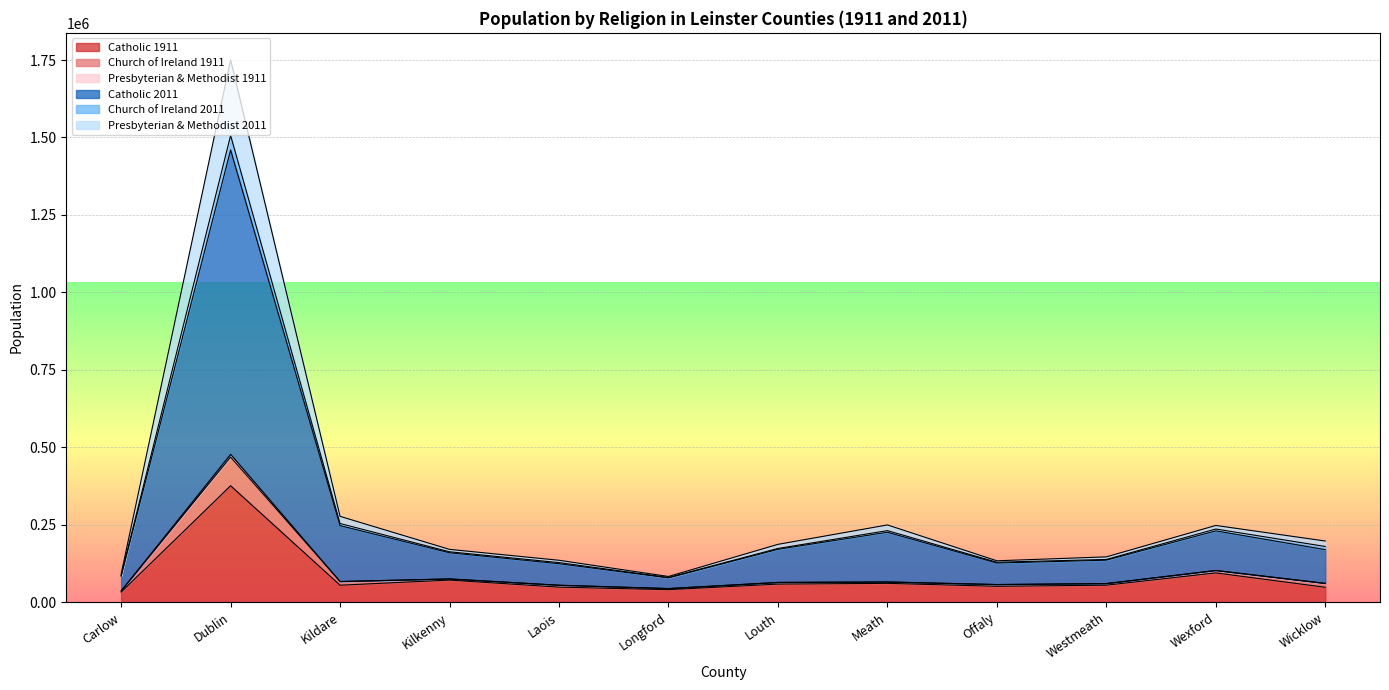

What are all the series names shown in the legend?

Catholic 1911, Church of Ireland 1911, Presbyterian & Methodist 1911, Catholic 2011, Church of Ireland 2011, Presbyterian & Methodist 2011